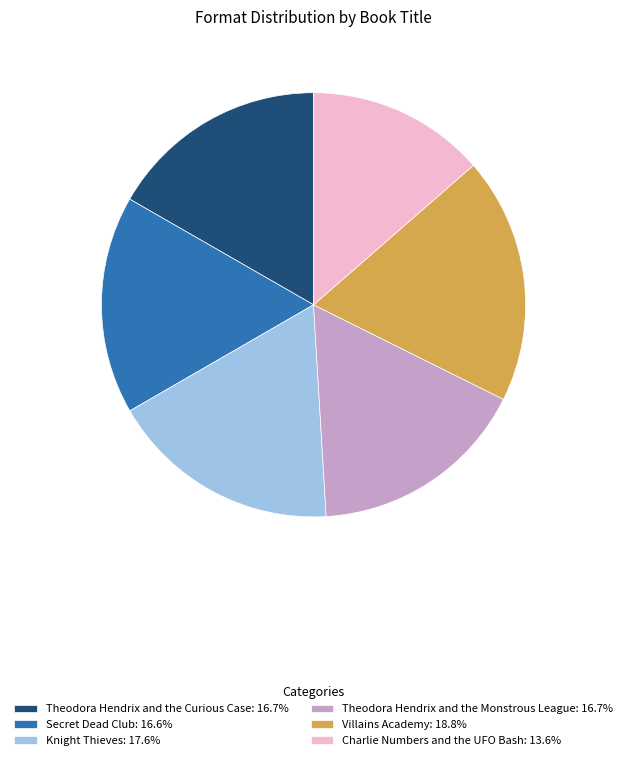

Is the sum of Theodora Hendrix and the Curious Case: 16.7% and Villains Academy: 18.8% greater than half?

No